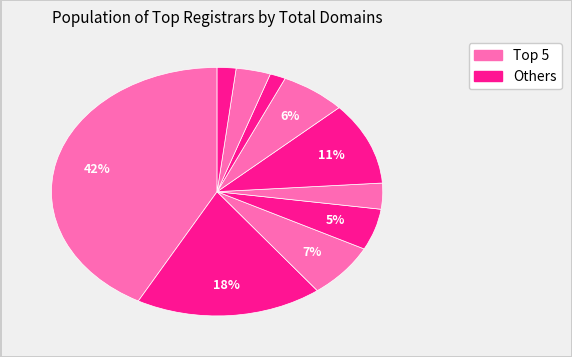

Is there any slice that represents more than half of the pie?

No